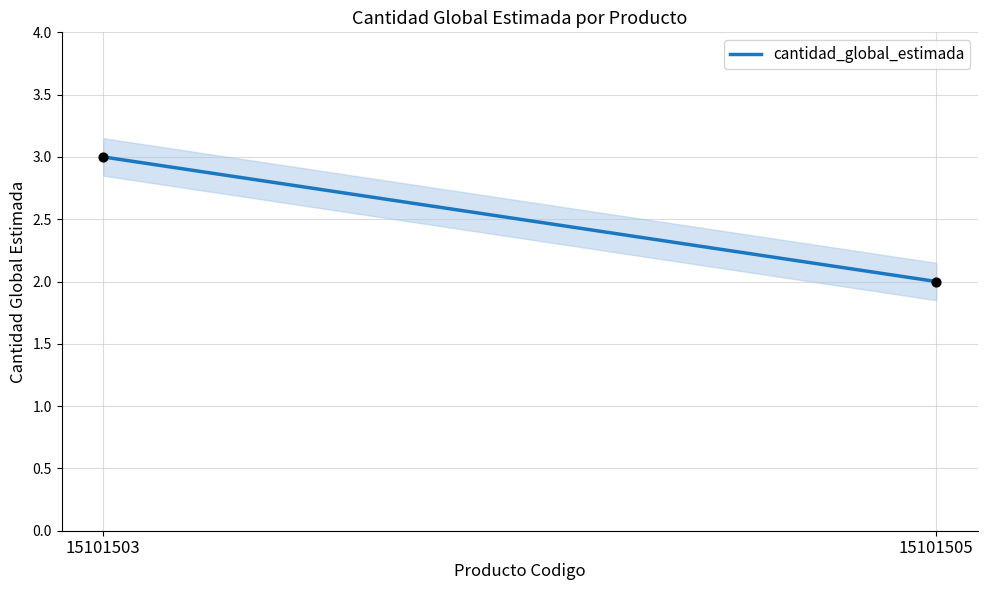

Count the number of points in this scatter plot.

2